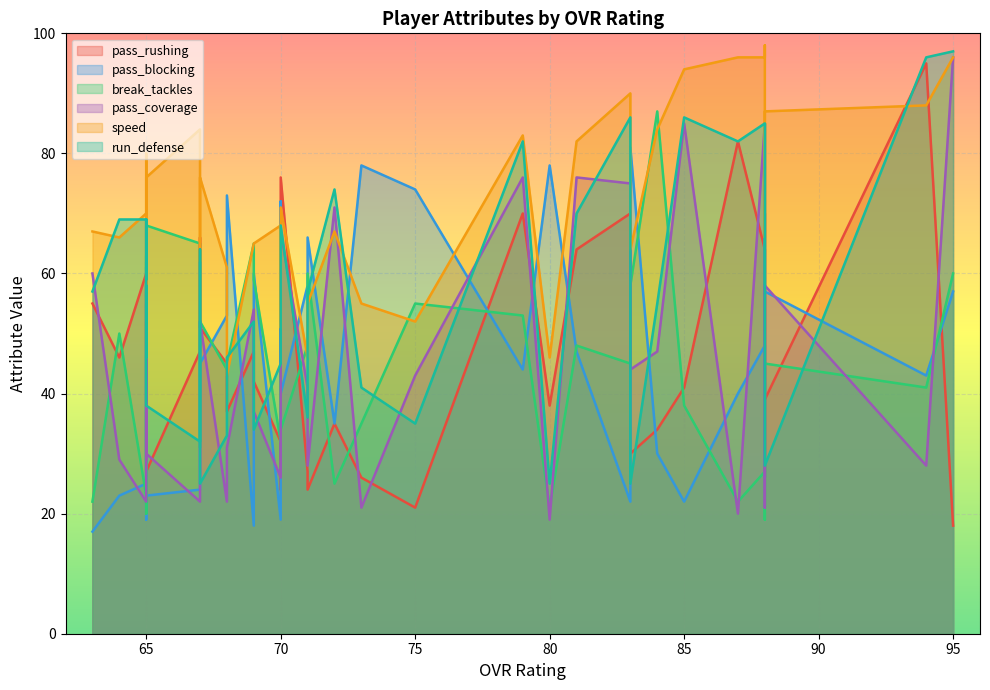

What is the spread (max minus min) of values at 83?

68